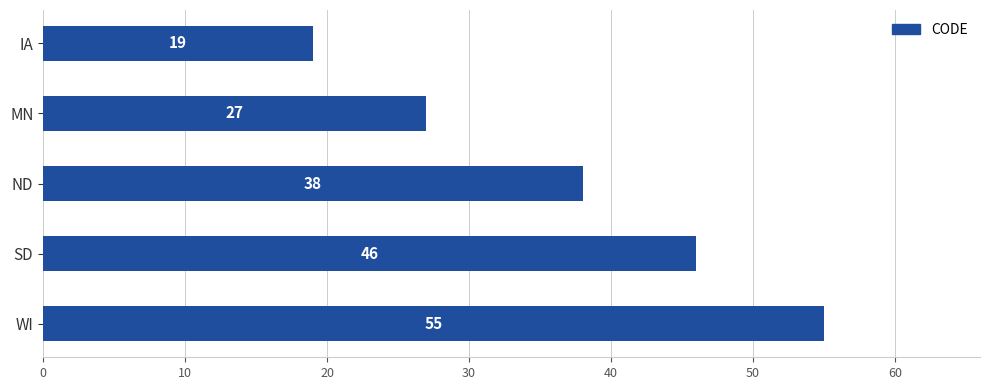

What is the difference between the second highest and second lowest values?

19